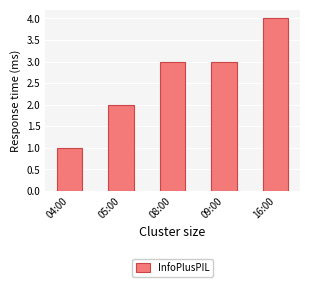

What is the minimum value shown in the chart?

1